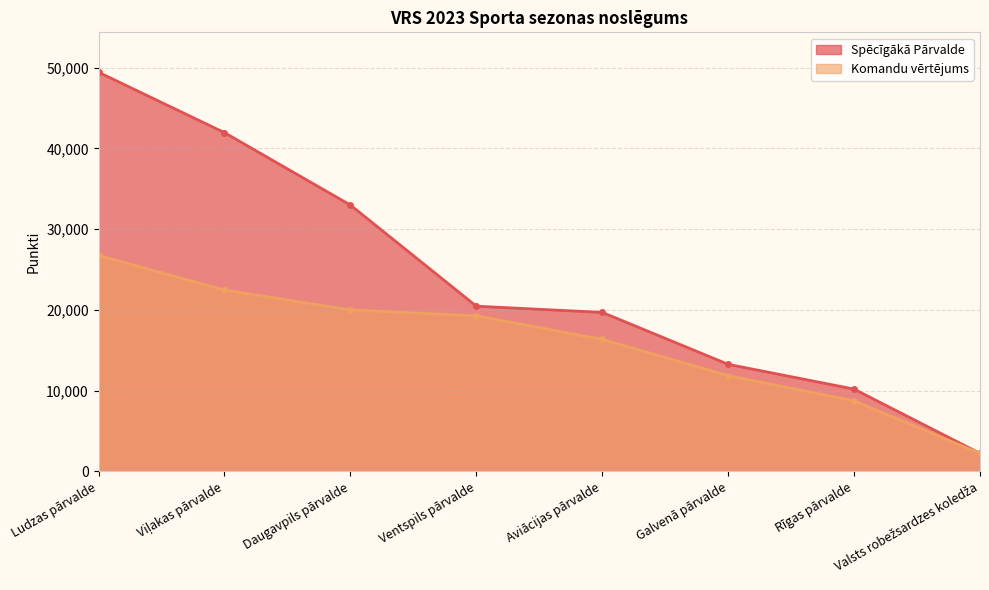

What is the average value of the Spēcīgākā Pārvalde series?

23774